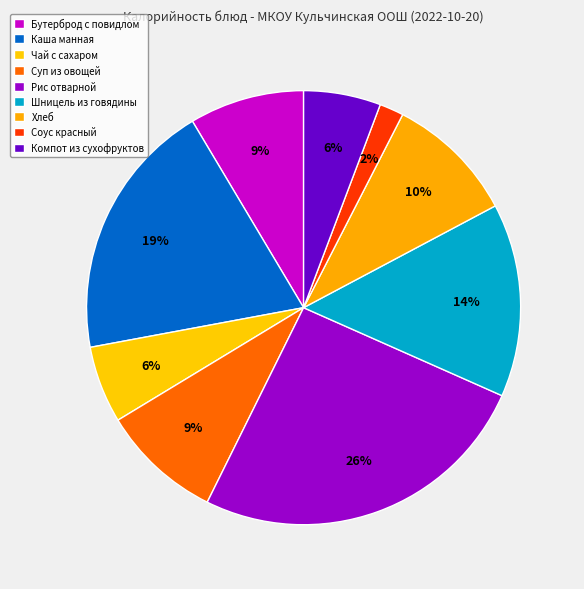

What is the ratio of the value at Чай с сахаром to the value at Шницель из говядины?

0.4